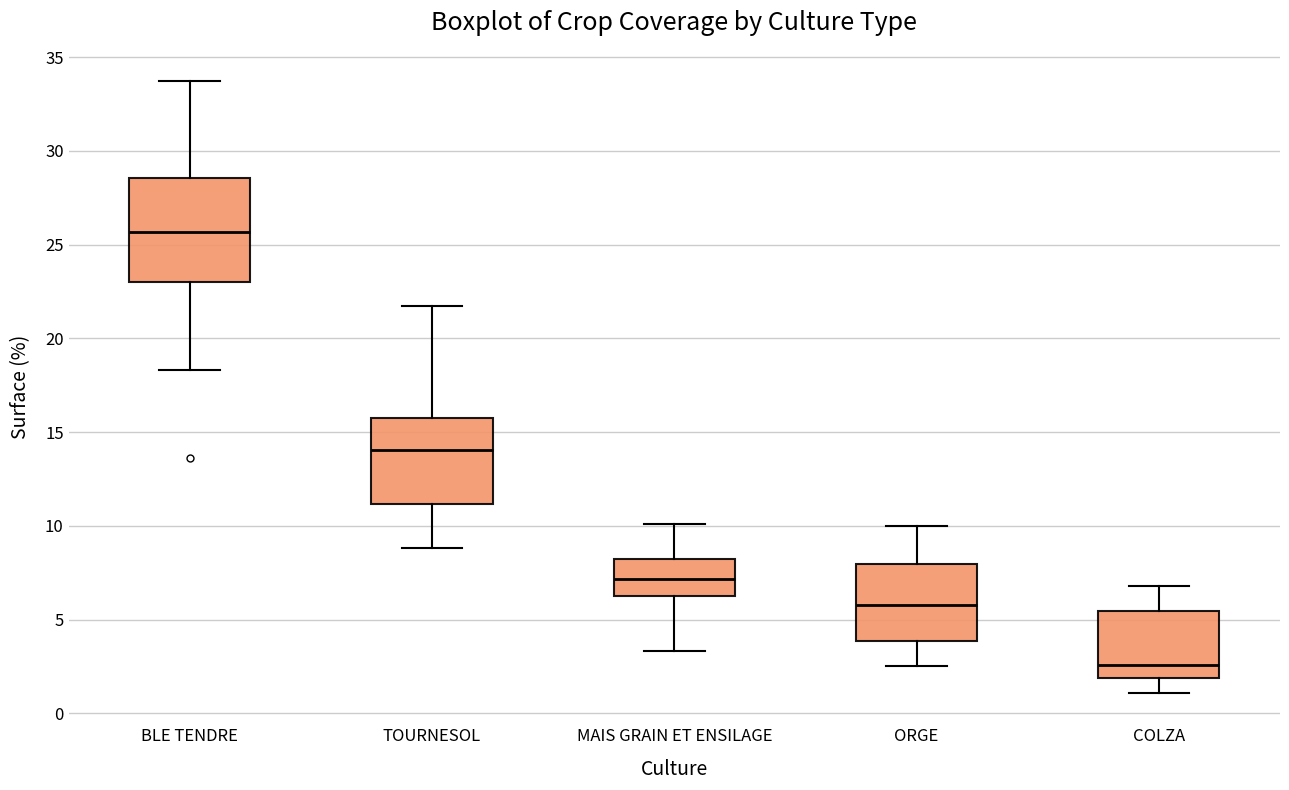

Reading left to right, read every box against the y-axis: the position of its median line, the range the box covers, and the ends of its whiskers. The values are not printed on the chart, so give them approximately, as read against the axis.

BLE TENDRE: median 25.5, box 23.0 to 28.5, whiskers 18.5 to 33.5
TOURNESOL: median 14.0, box 11.0 to 15.5, whiskers 9.0 to 21.5
MAIS GRAIN ET ENSILAGE: median 7.0, box 6.5 to 8.5, whiskers 3.5 to 10.0
ORGE: median 6.0, box 4.0 to 8.0, whiskers 2.5 to 10.0
COLZA: median 2.5, box 2.0 to 5.5, whiskers 1.0 to 7.0